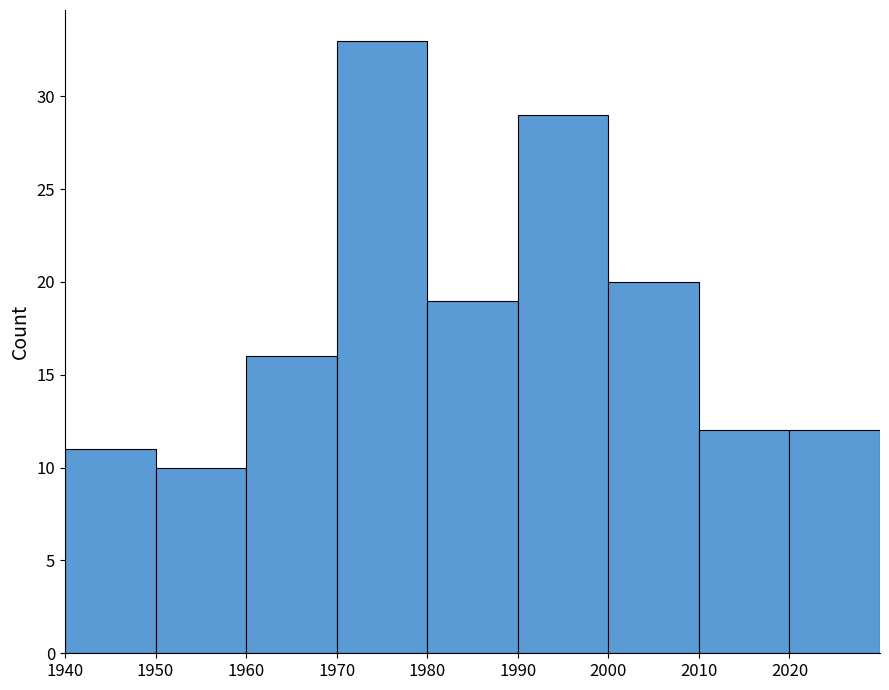

Which range on the x-axis has the tallest bar?

1970 to 1980